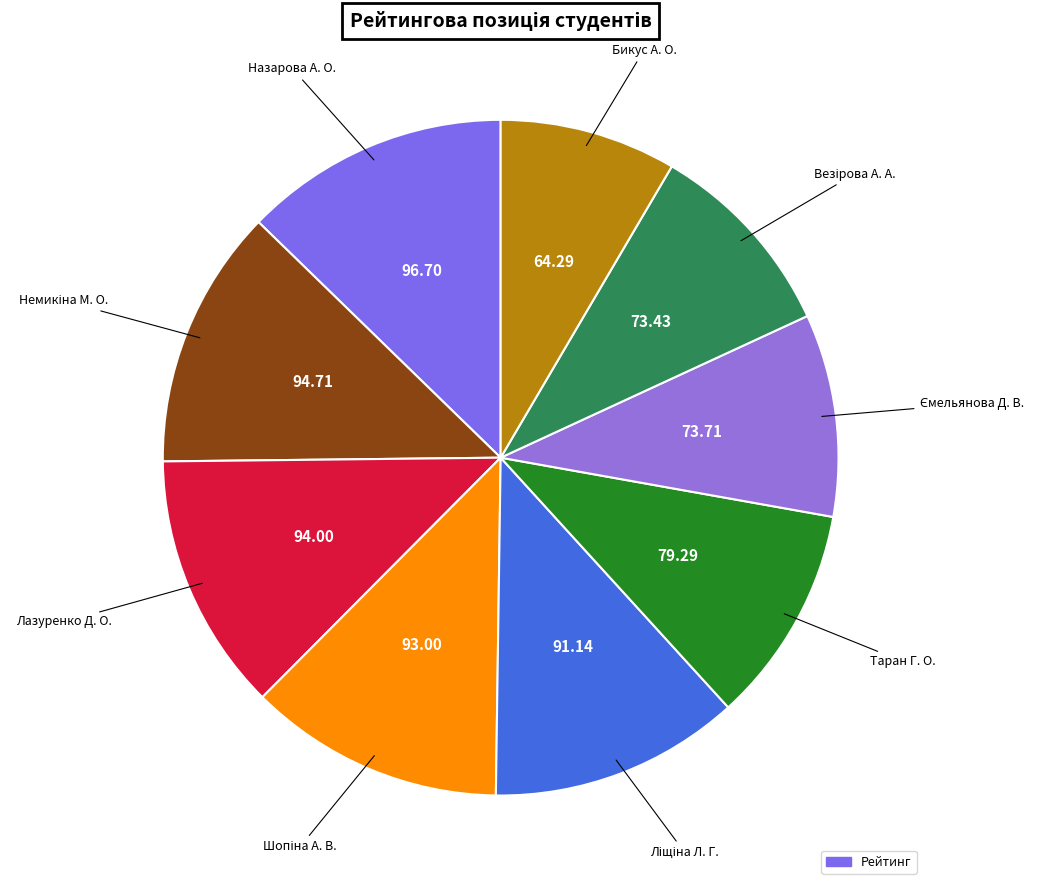

How many segments does this pie chart have?

9